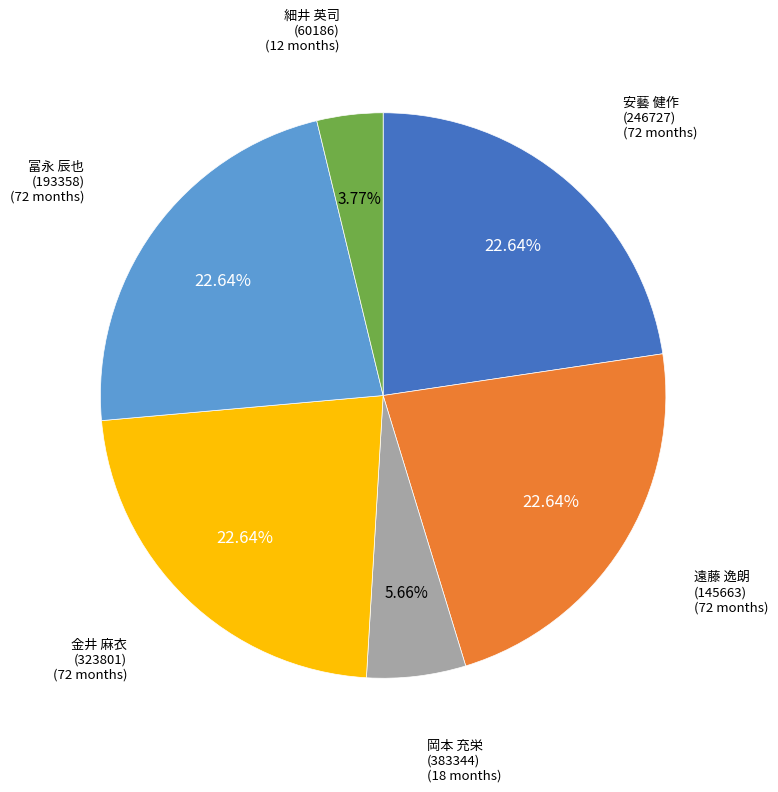

Is there any slice that represents more than half of the pie?

No